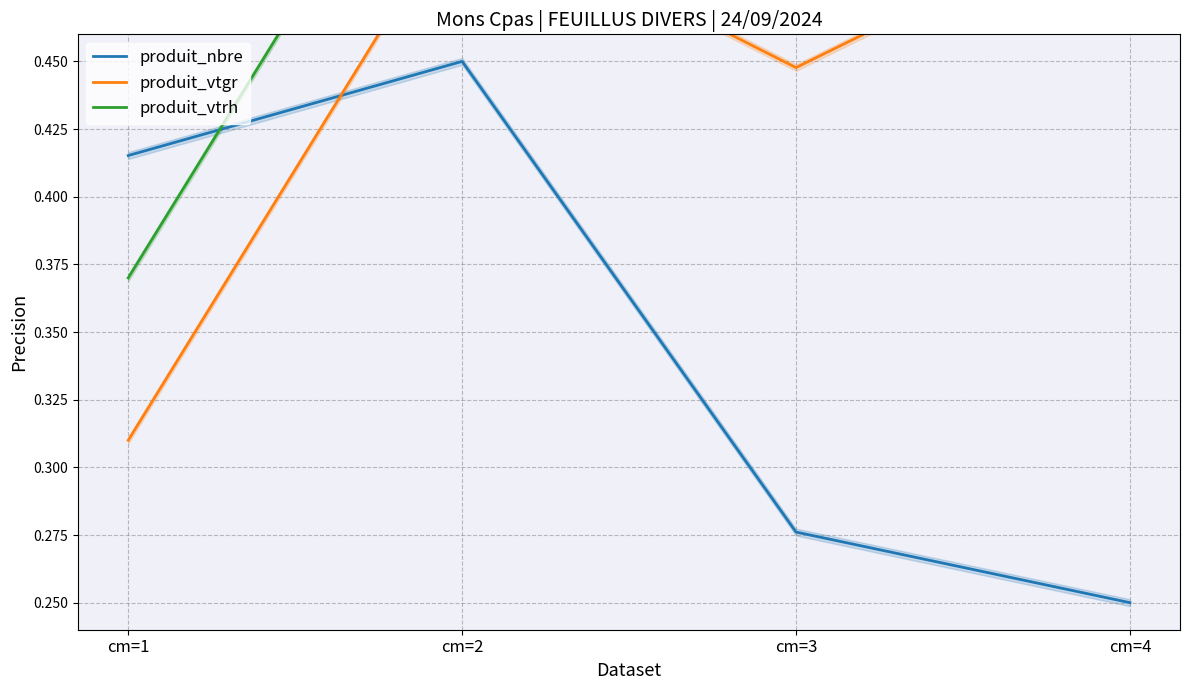

Rank the series at cm=1 from lowest to highest value.

produit_vtgr, produit_vtrh, produit_nbre